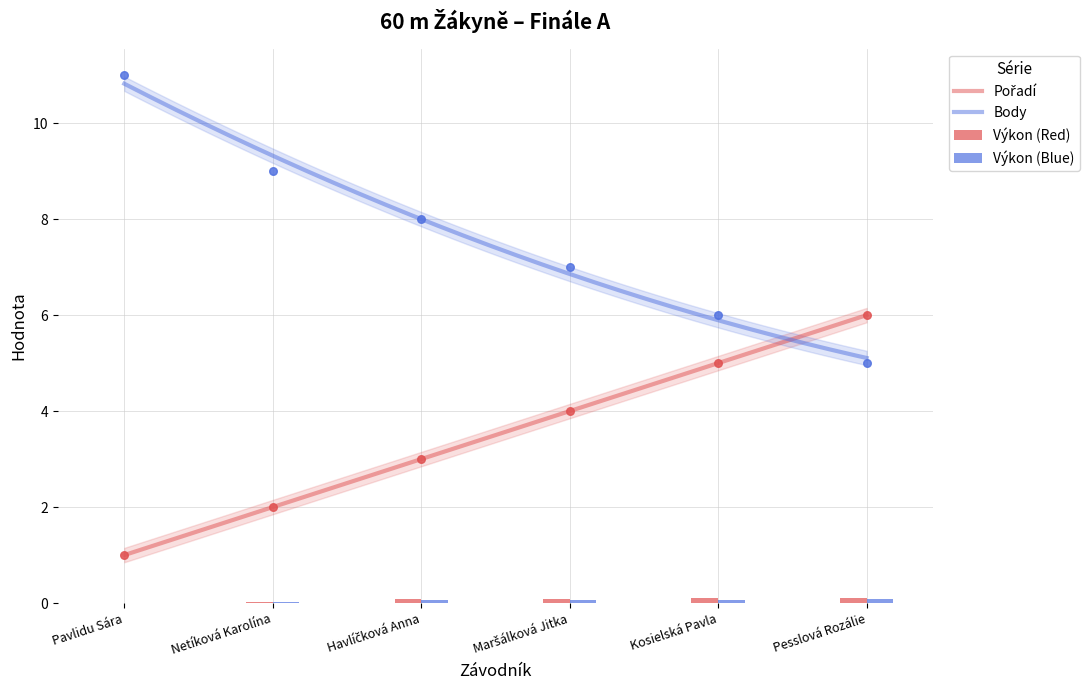

Which series reaches the maximum Y coordinate?

Body